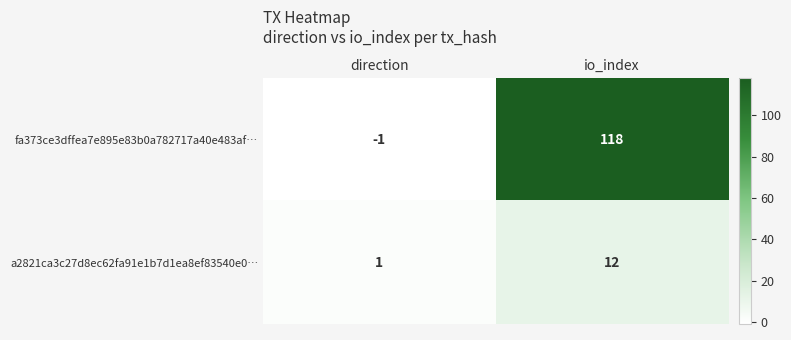

How many data points does each series have?

2